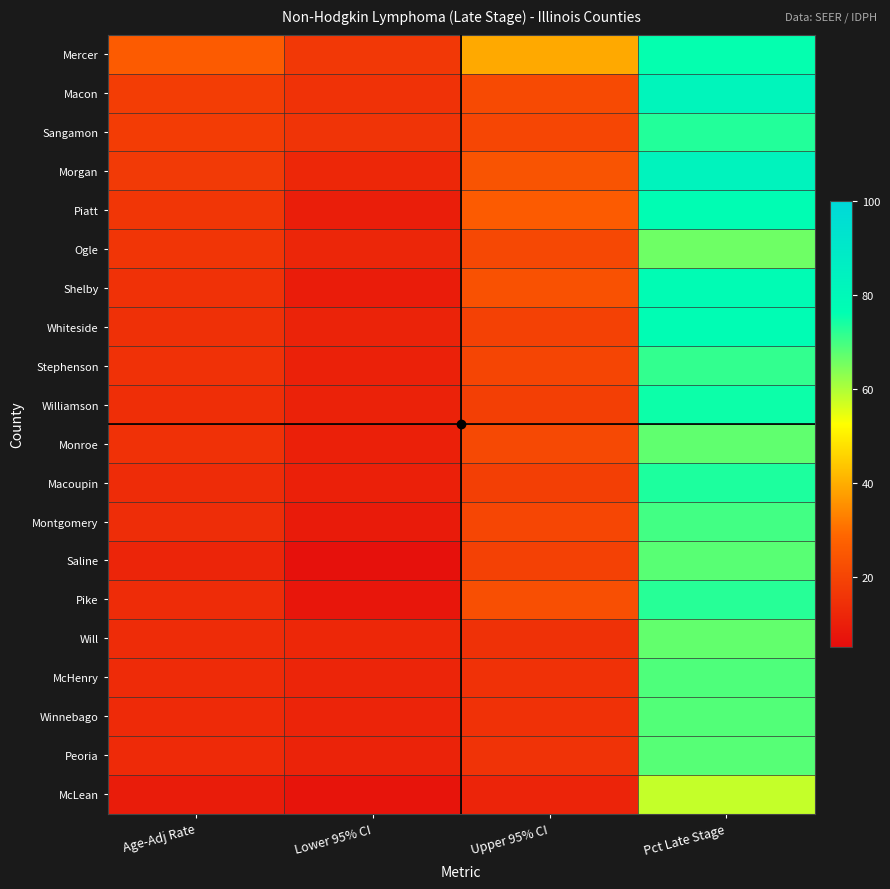

What is the greatest value displayed?

83.3